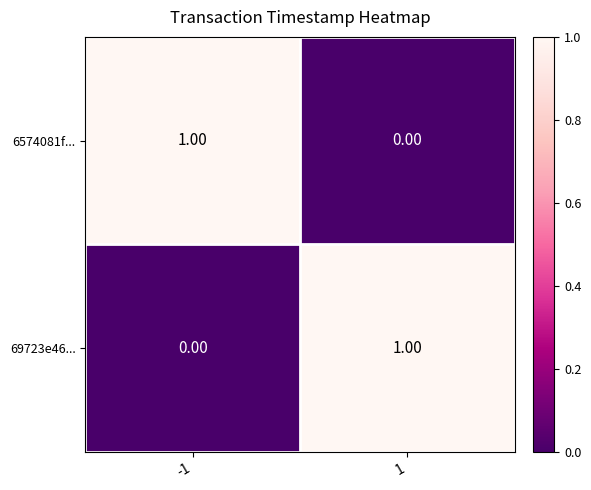

Is the value of 69723e46... at 1 greater than the value of 6574081f... at 1?

Yes